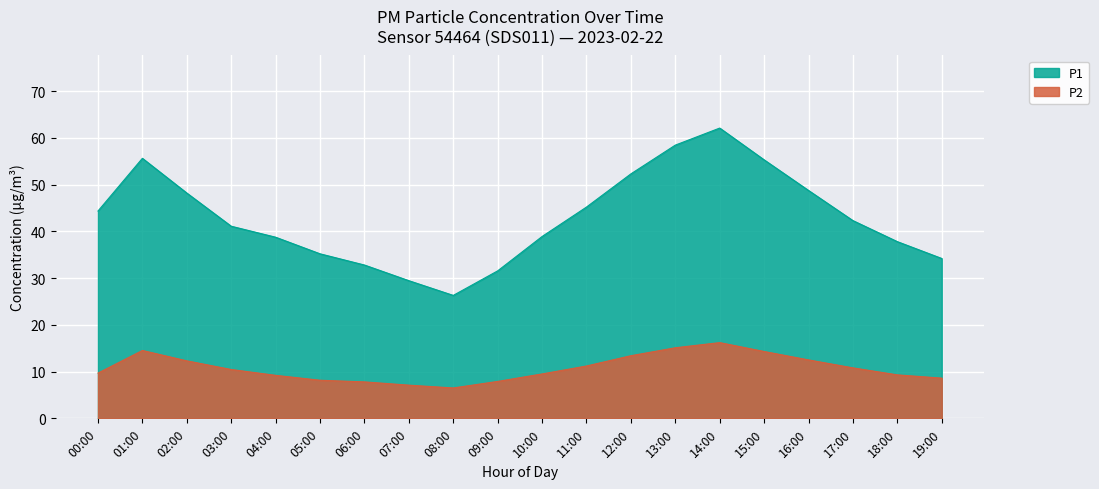

What is the total value across all series at 04:00?

48.0